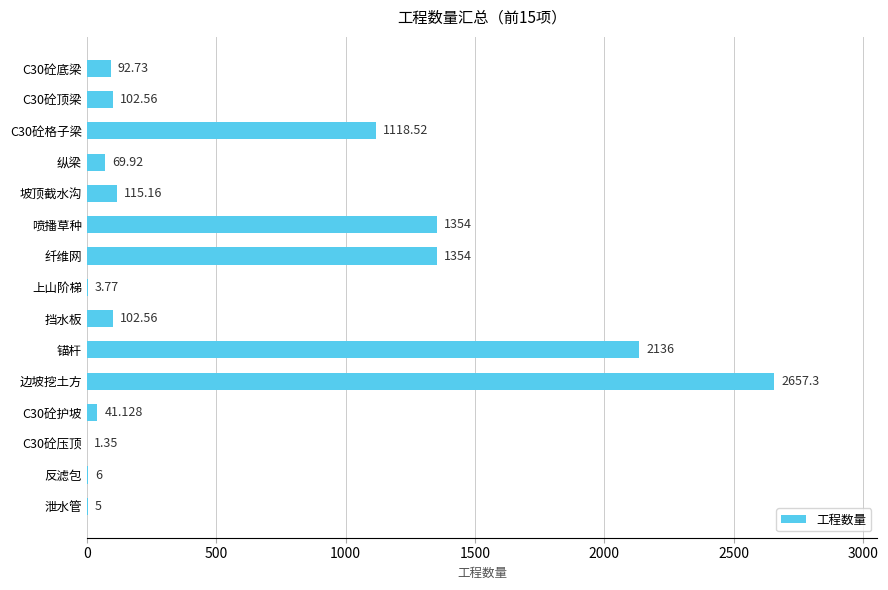

What is the average value?

610.7